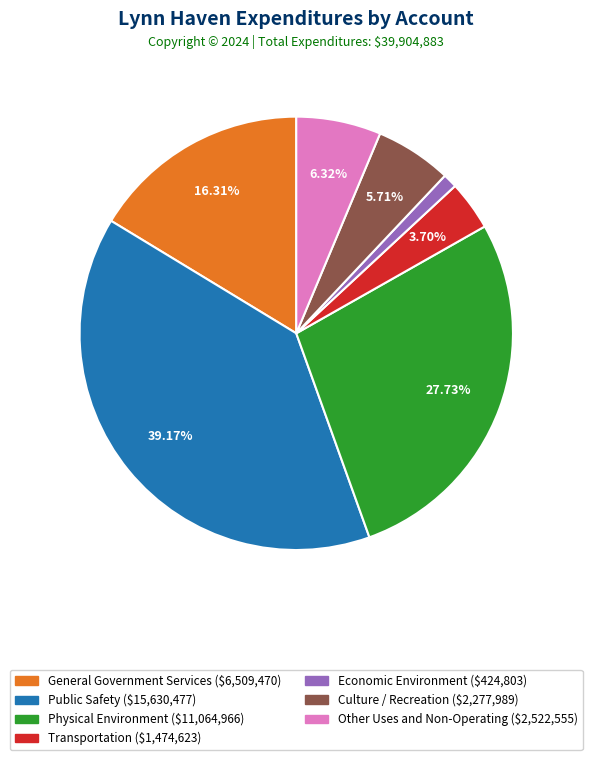

What percentage is the Transportation slice, to the nearest percent?

4%